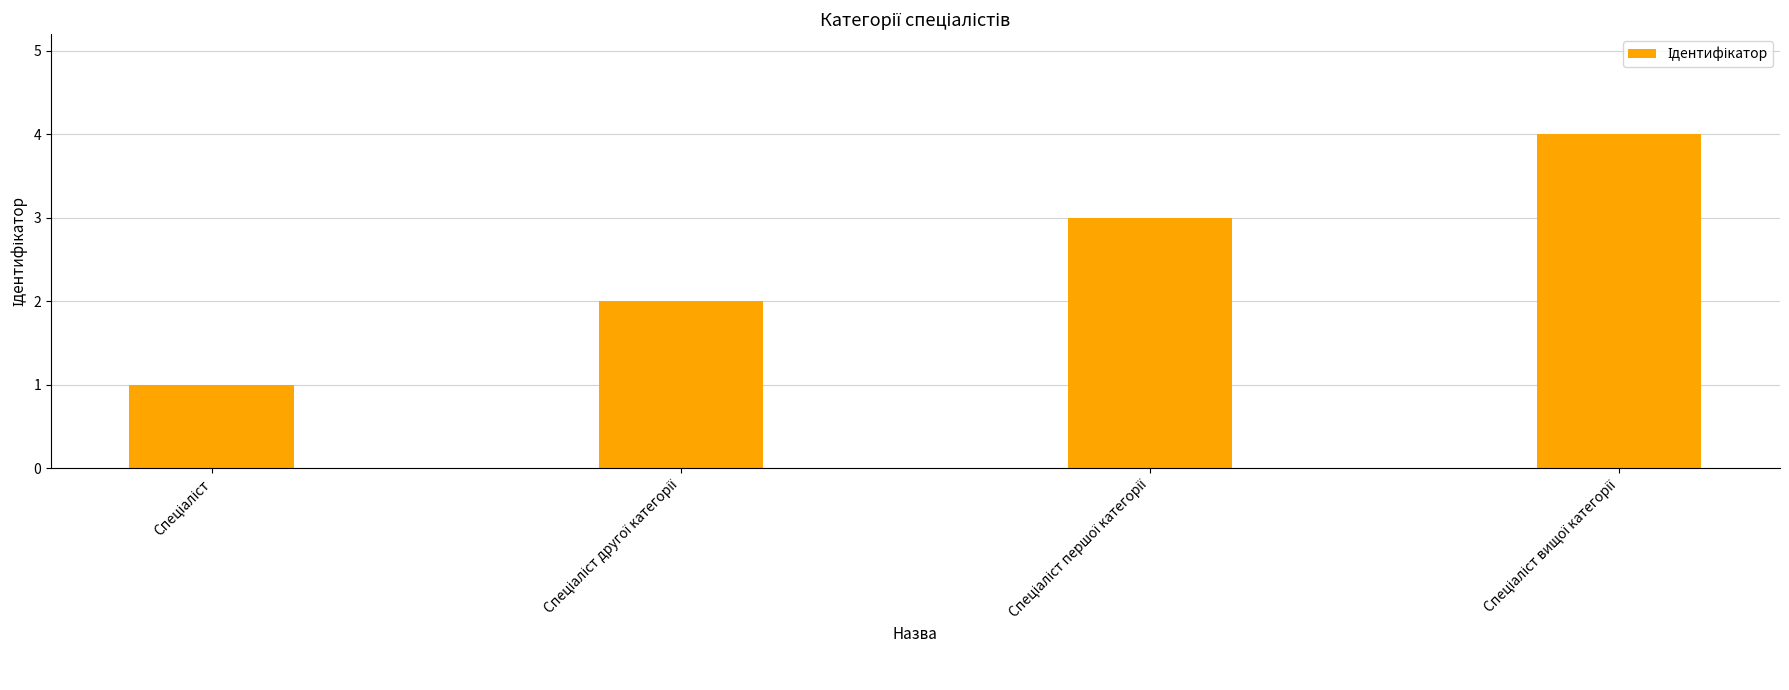

What is the smallest value displayed?

1